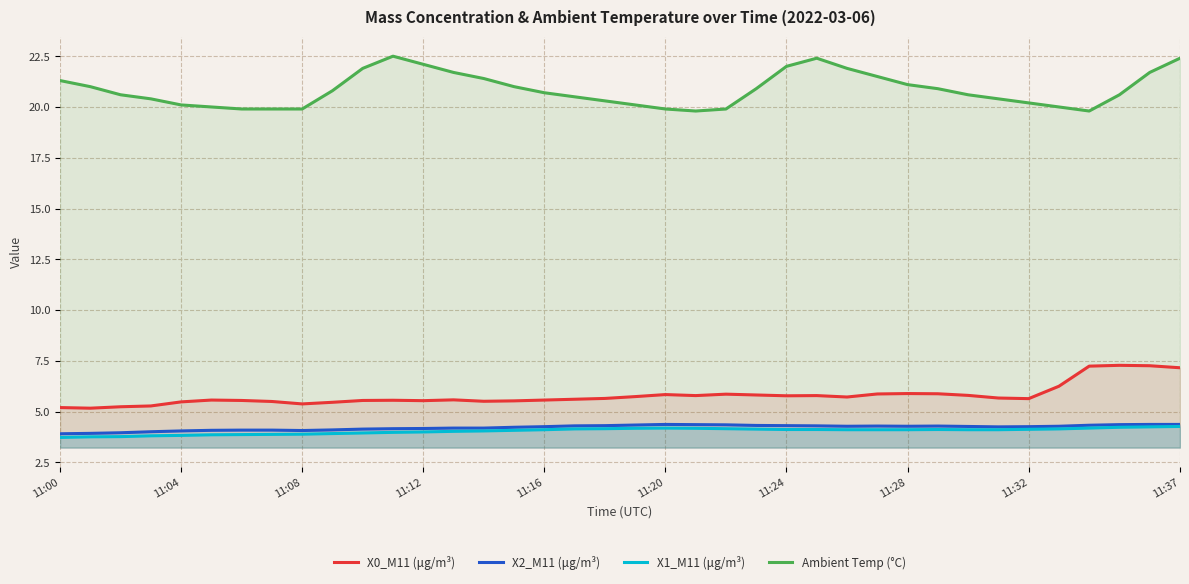

Which has a higher value, 27 or 11?

27